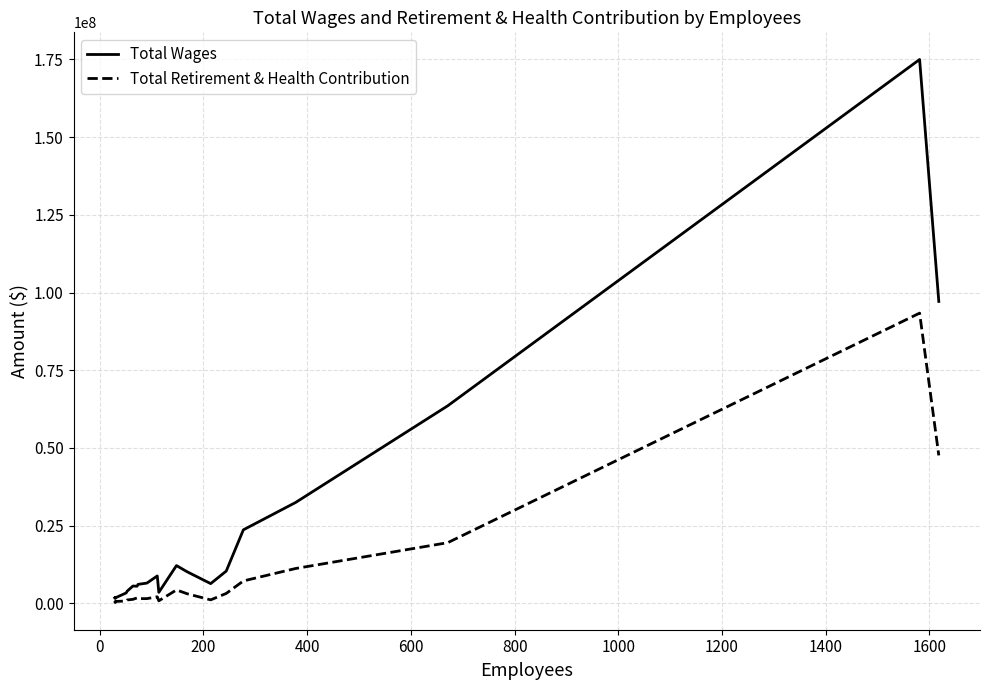

True or false: Total Wages and Total Retirement & Health Contribution intersect in this chart.

False